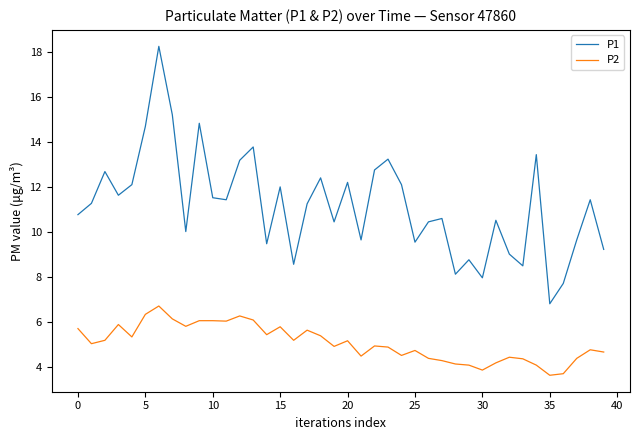

Rank the series by their average value, from lowest to highest.

P2, P1